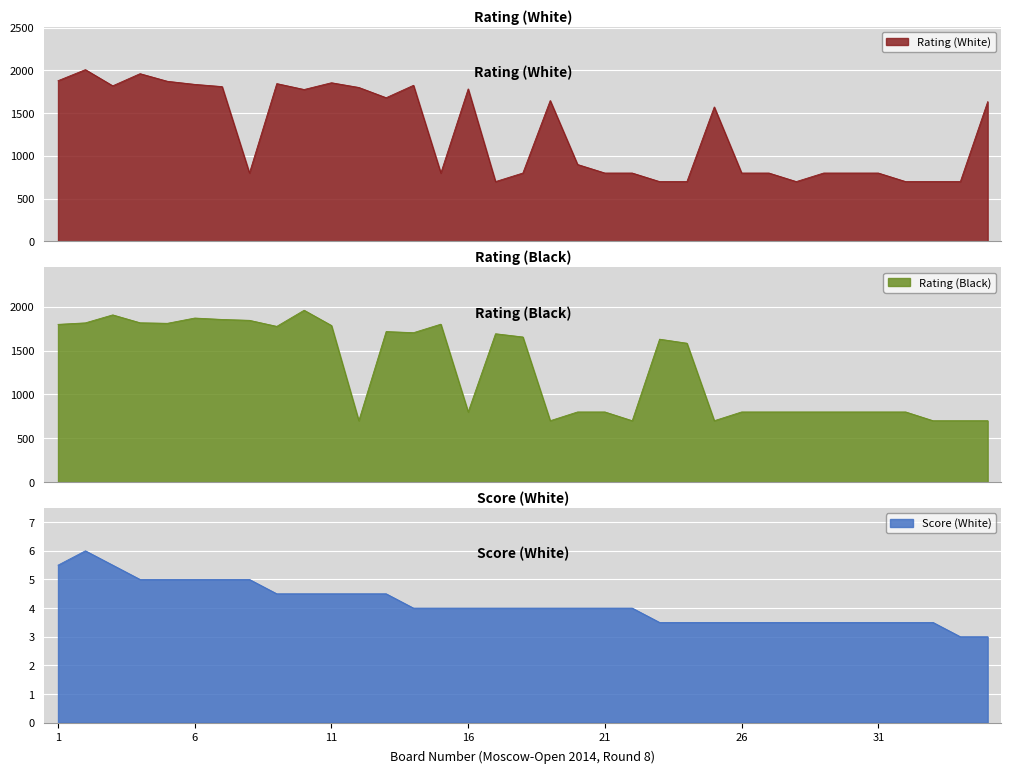

Where is the first local minimum for Rating (Black)?

5